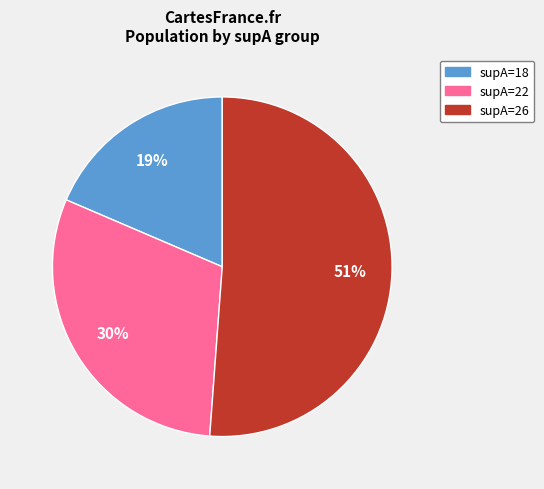

Do supA=26 and supA=22 together represent more than half of the pie?

Yes